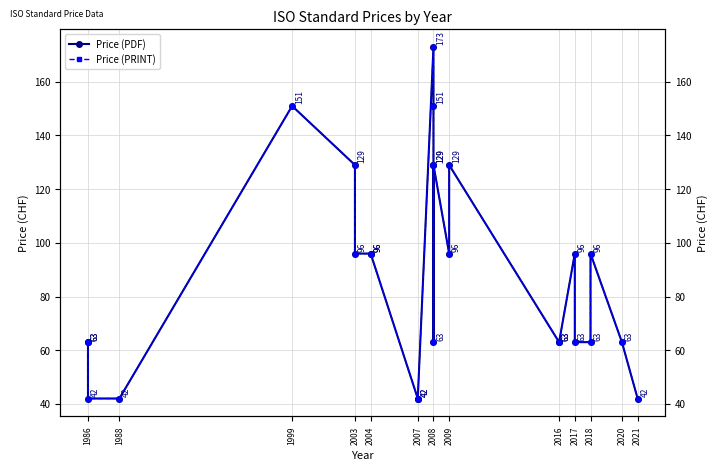

Is this an area chart (filled region under the line)?

No